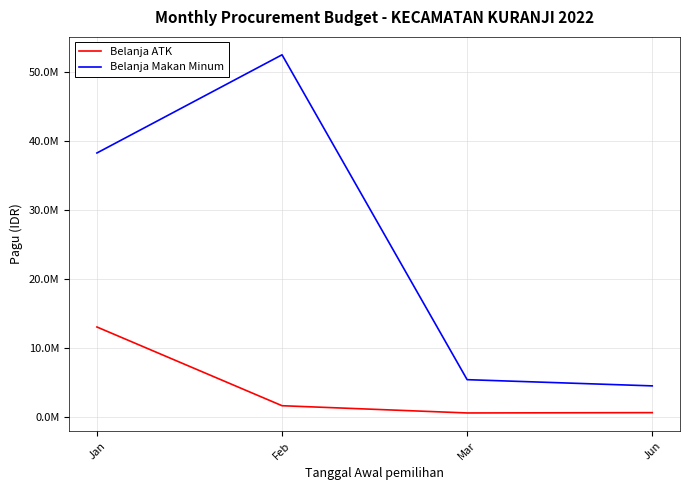

Does the chart have visible grid lines?

Yes